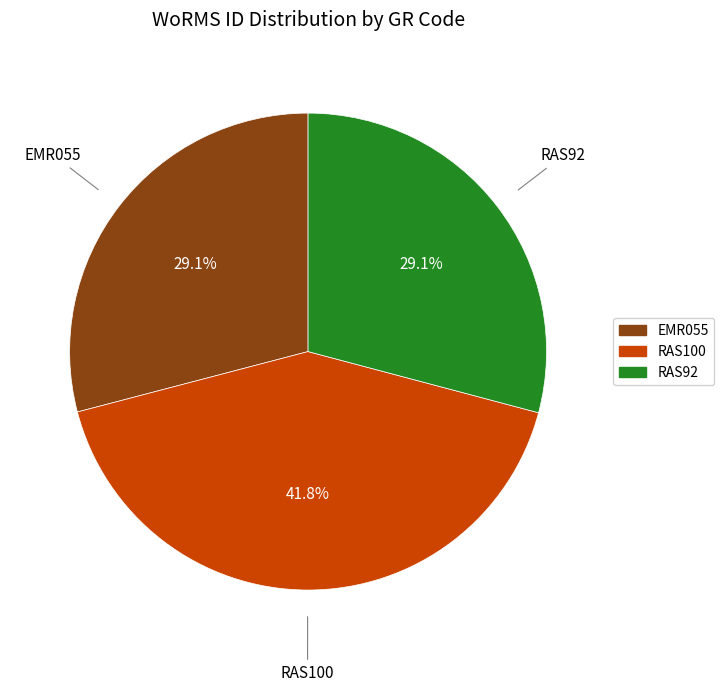

How many slices are in this pie chart?

3